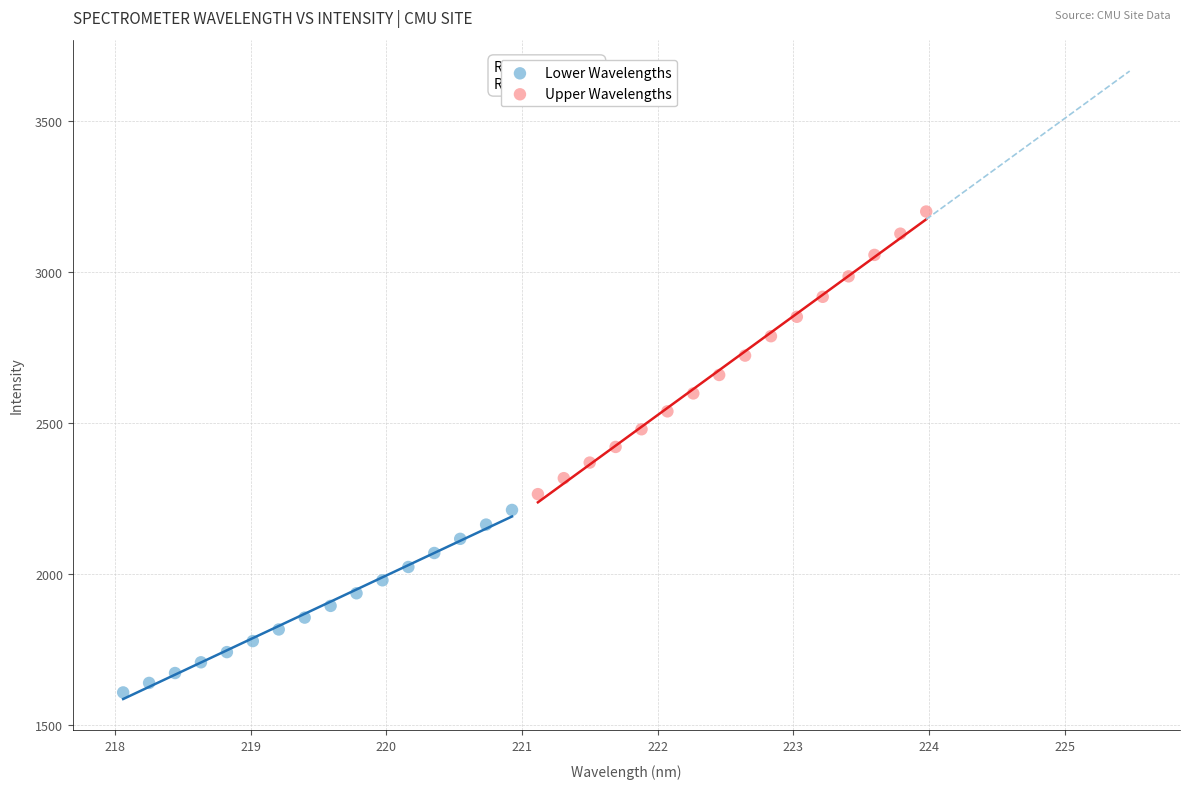

Which series reaches the minimum Y coordinate?

Lower Wavelengths